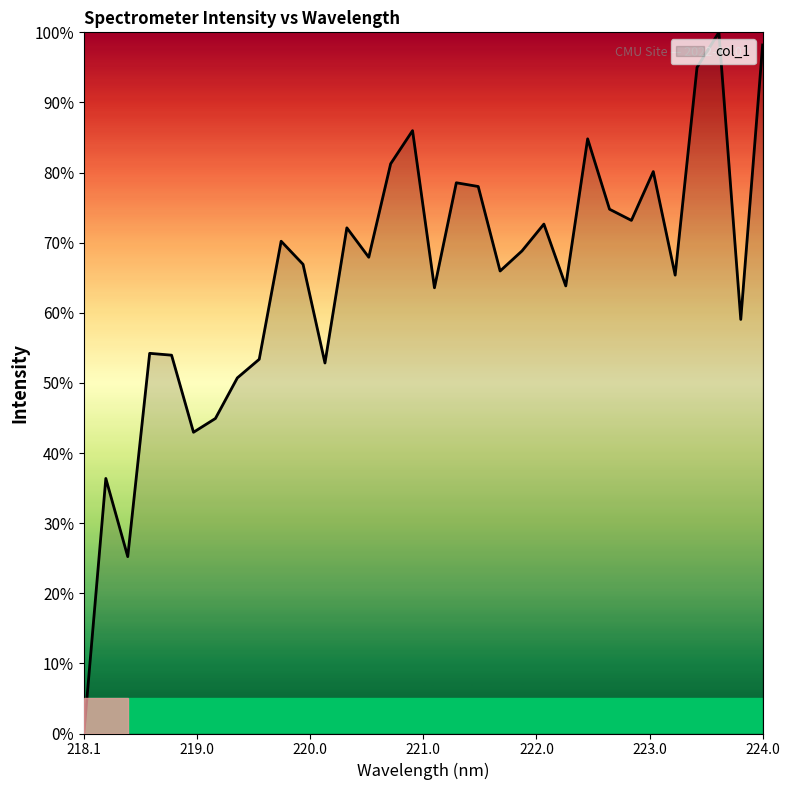

What is the maximum value shown in the chart?

100.0